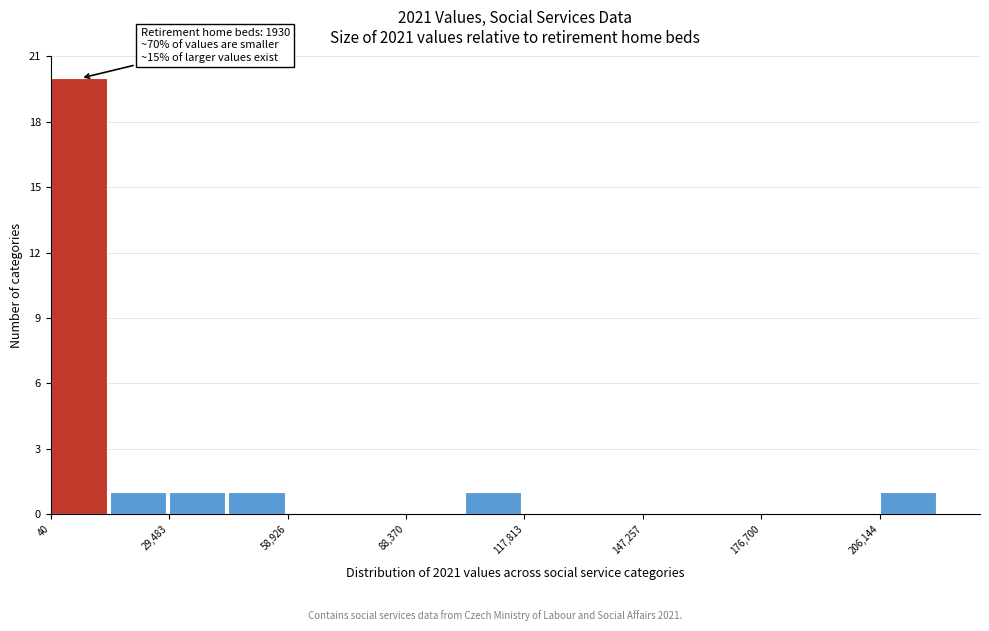

Read against the x-axis, roughly where is the centre of the tallest bar?

5000